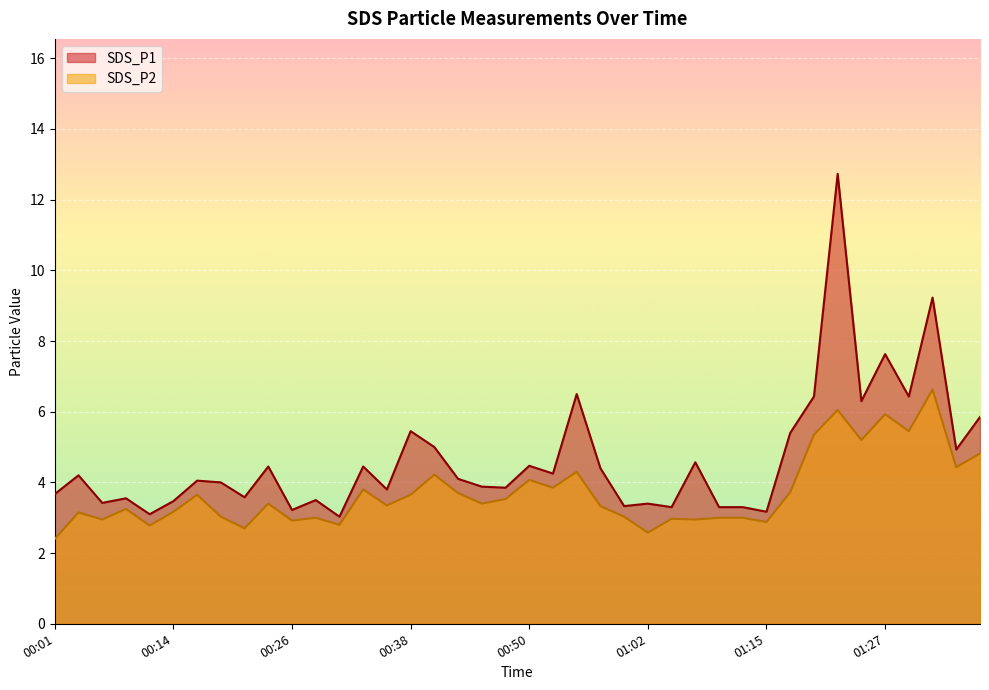

What is the average value of the SDS_P1 series?

4.7